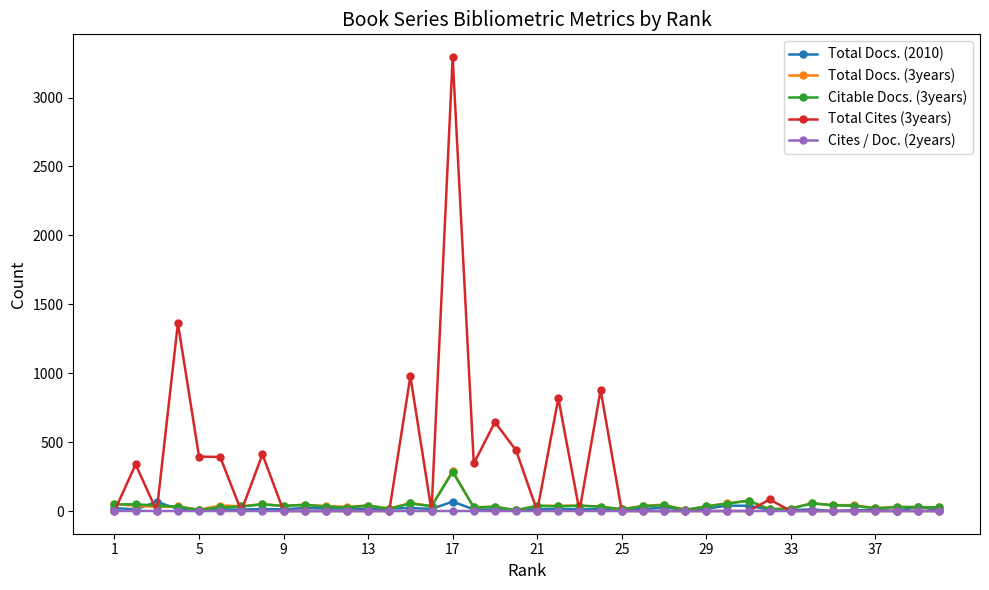

True or false: Total Docs. (3years) has more than 2 points higher than both neighbors.

True